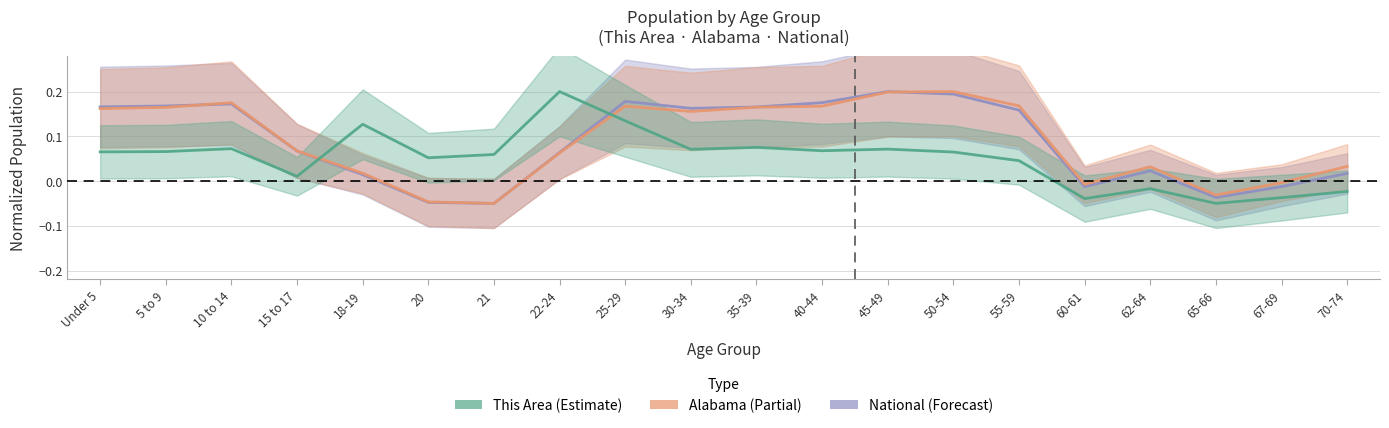

True or false: This Area has a value of 0.1 at 18-19.

False